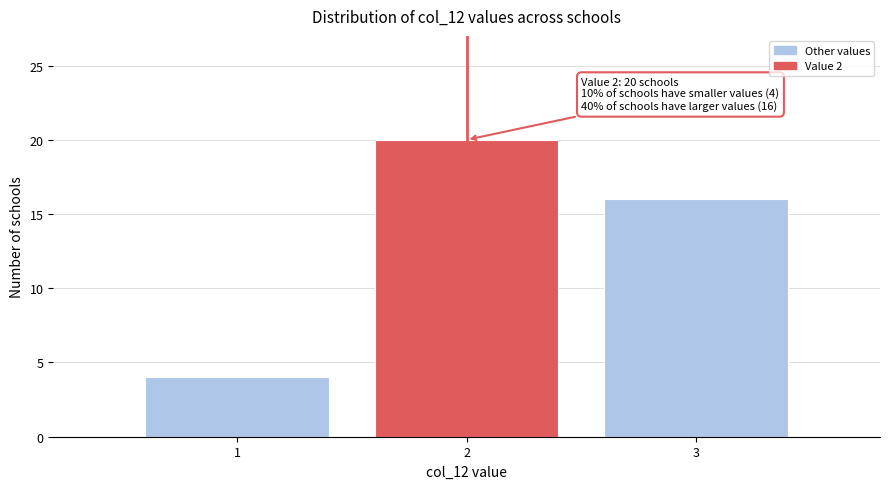

Reading right to left, list all the values displayed in this chart.

16	20	4